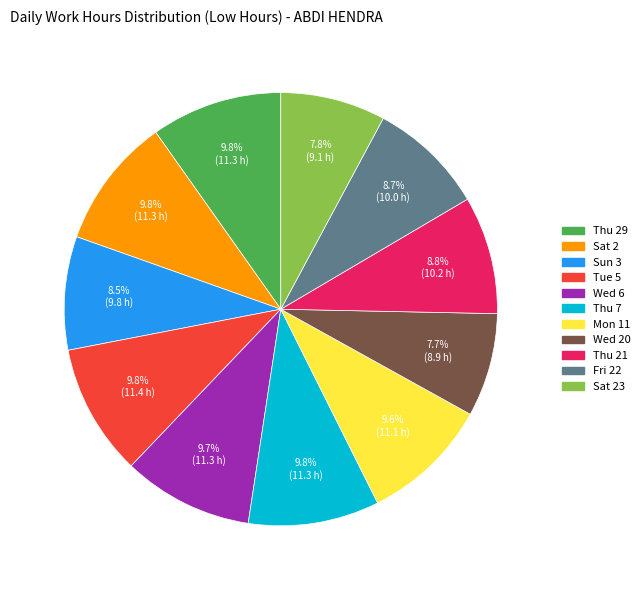

Does any single category account for the majority?

No